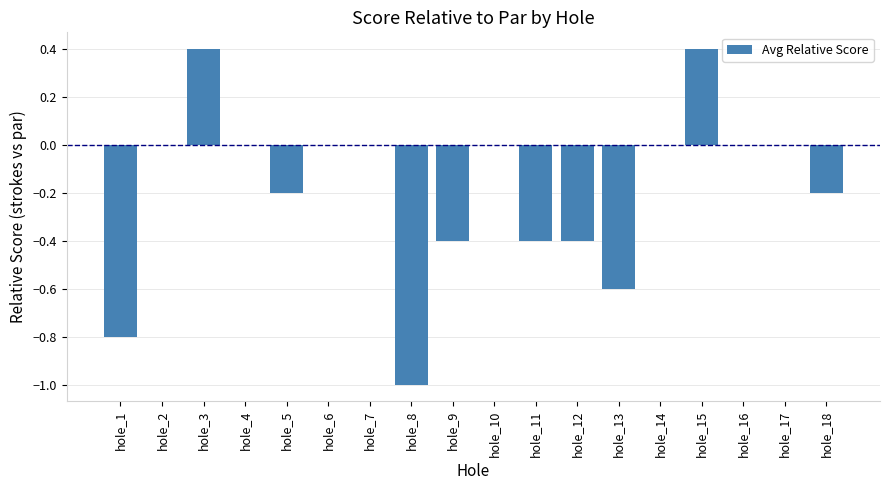

How many values are between 0 and 1?

10